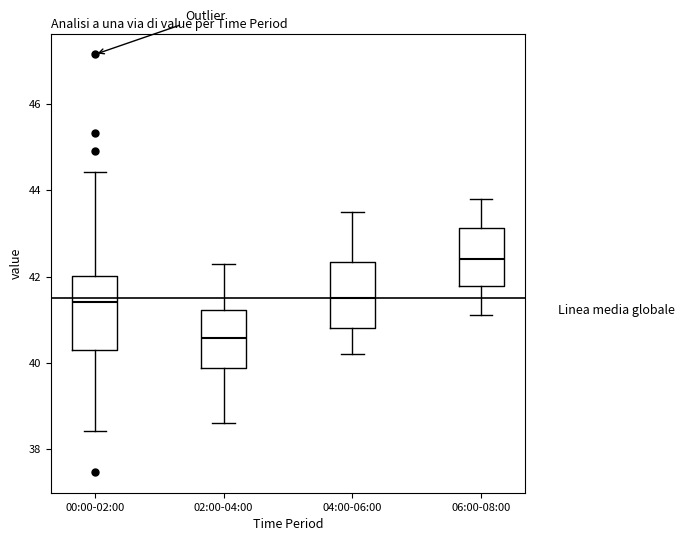

Where is the upper edge of the box for 00:00-02:00 on the y-axis? The values are not printed on the chart, so give them approximately, as read against the axis.

42.0